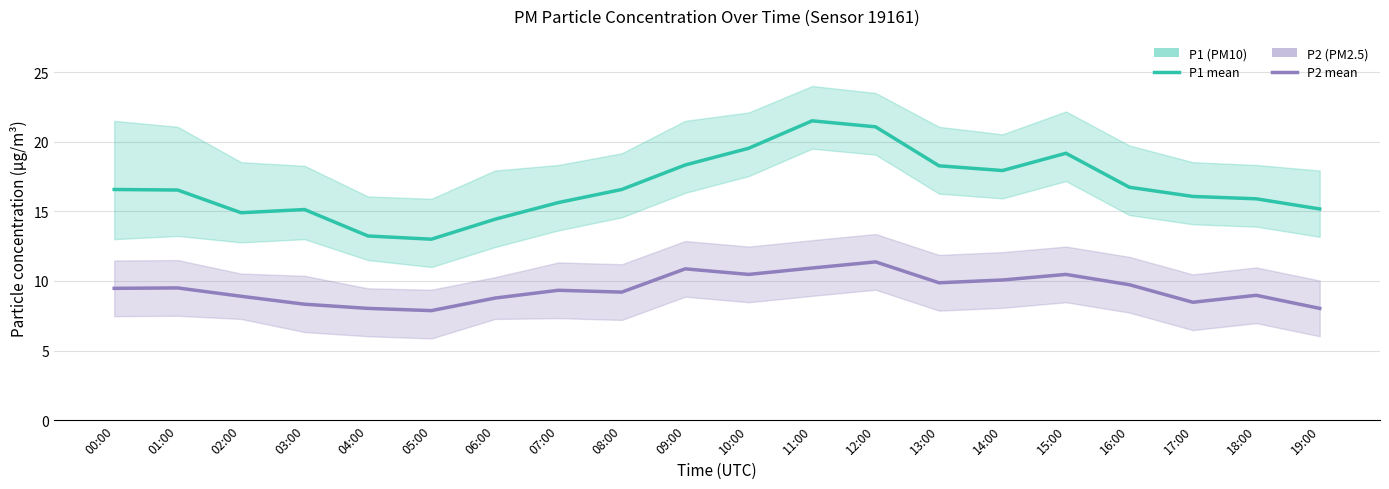

What is the smallest value displayed?

7.9